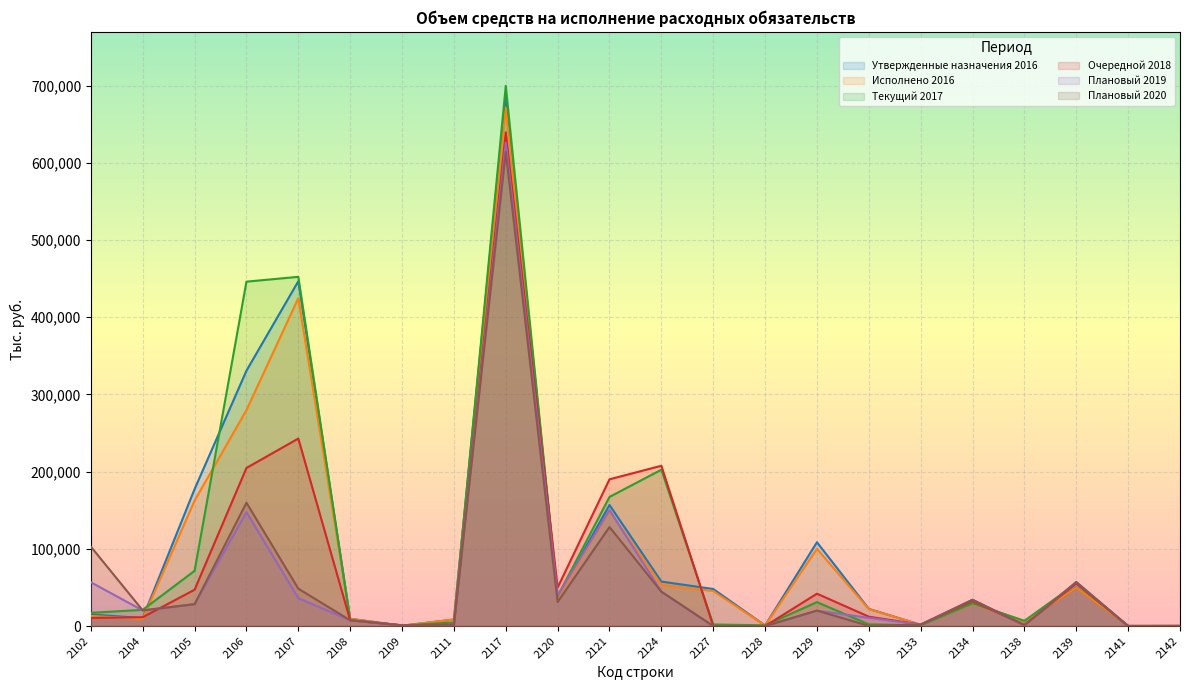

Which series has the widest spread of values?

Текущий 2017